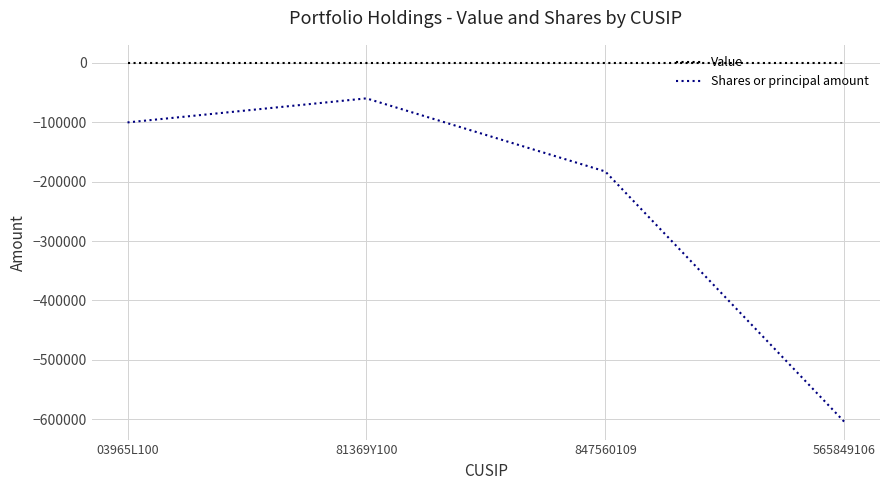

How many lines are shown in the chart?

2